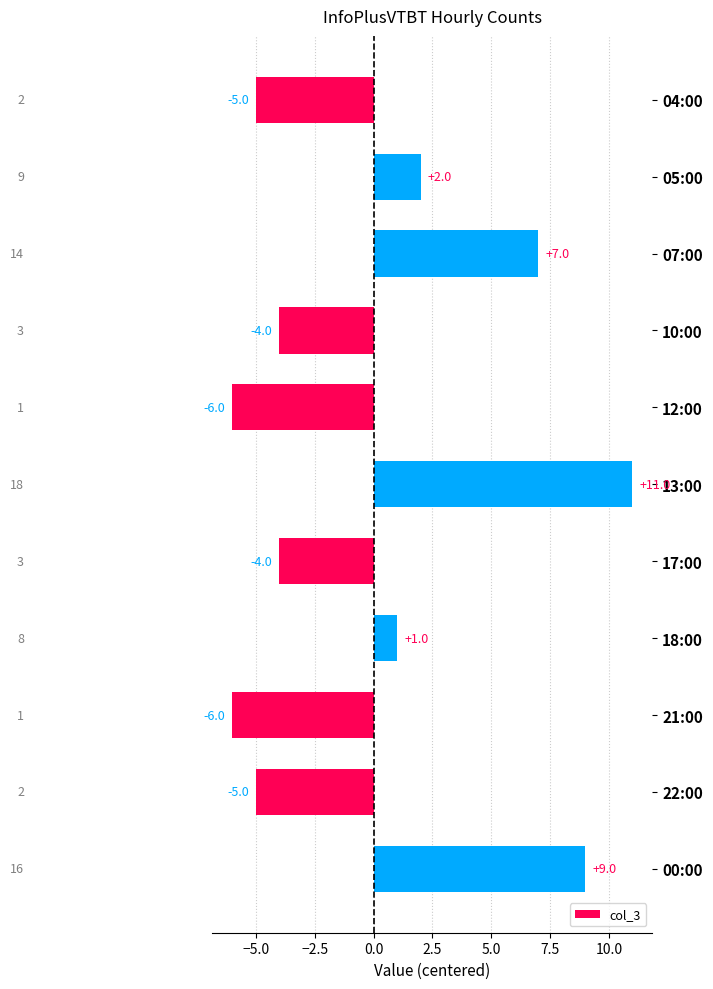

Where is the data nearest to the value 2?

05:00